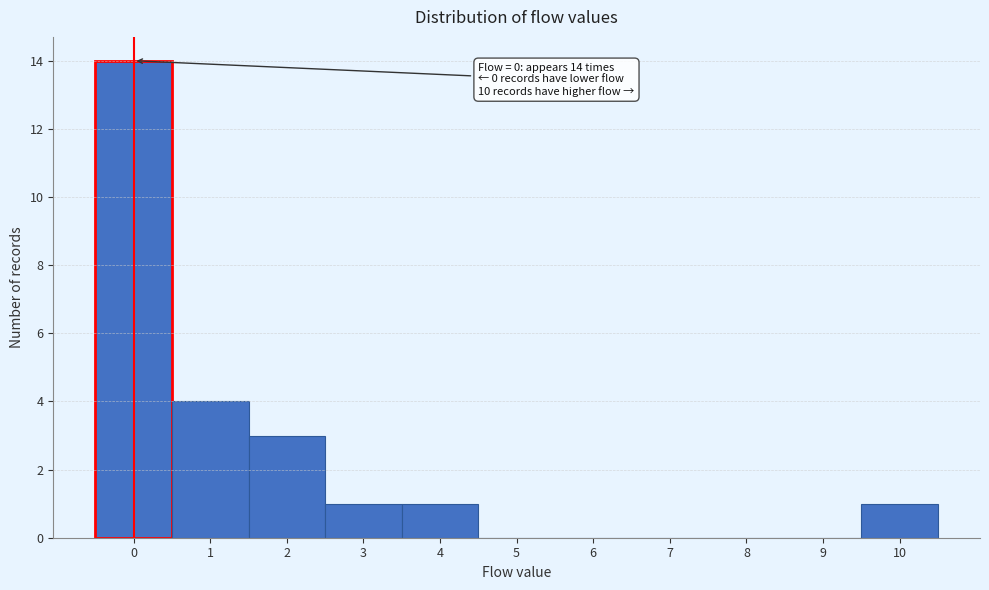

Over which range of the x-axis is the bar tallest?

-0.5 to 0.5